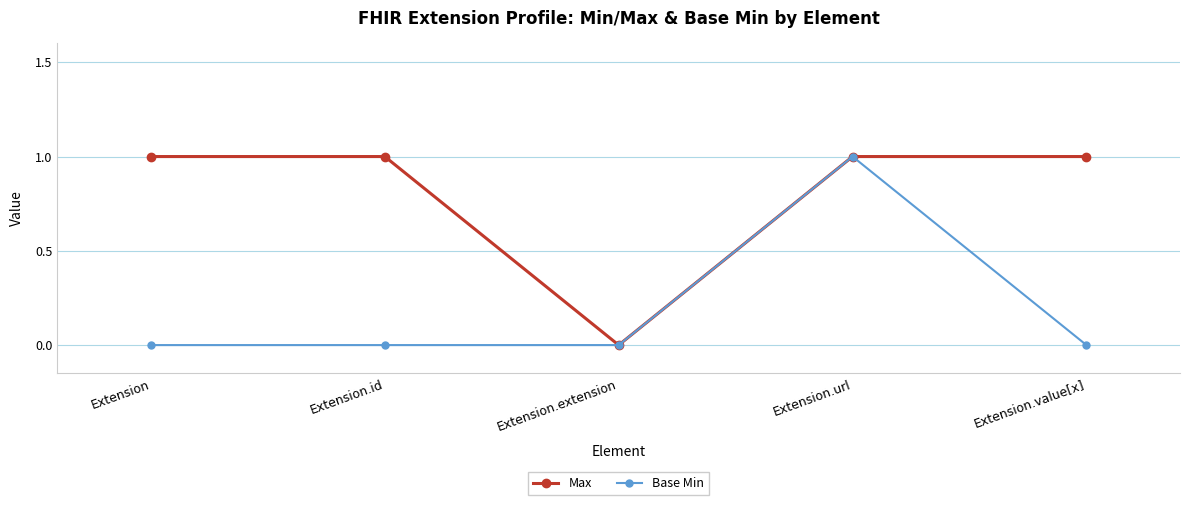

At which category is the sum across all series the highest?

Extension.url